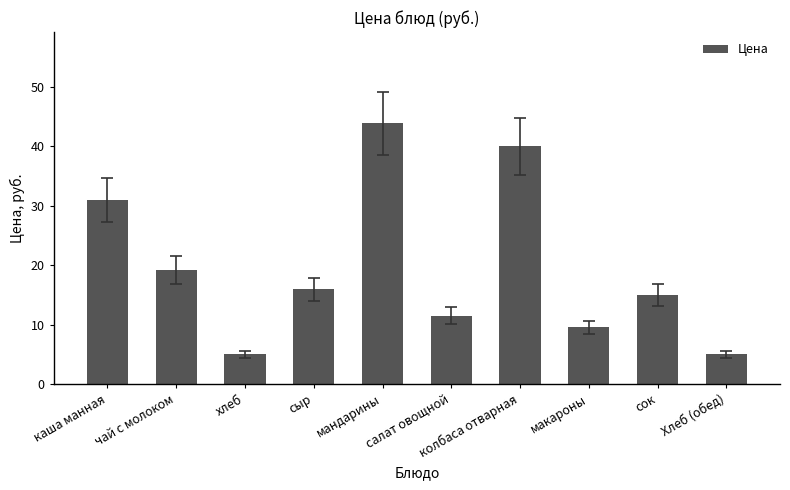

The value at Хлеб (обед) is 5.0. True or false?

True